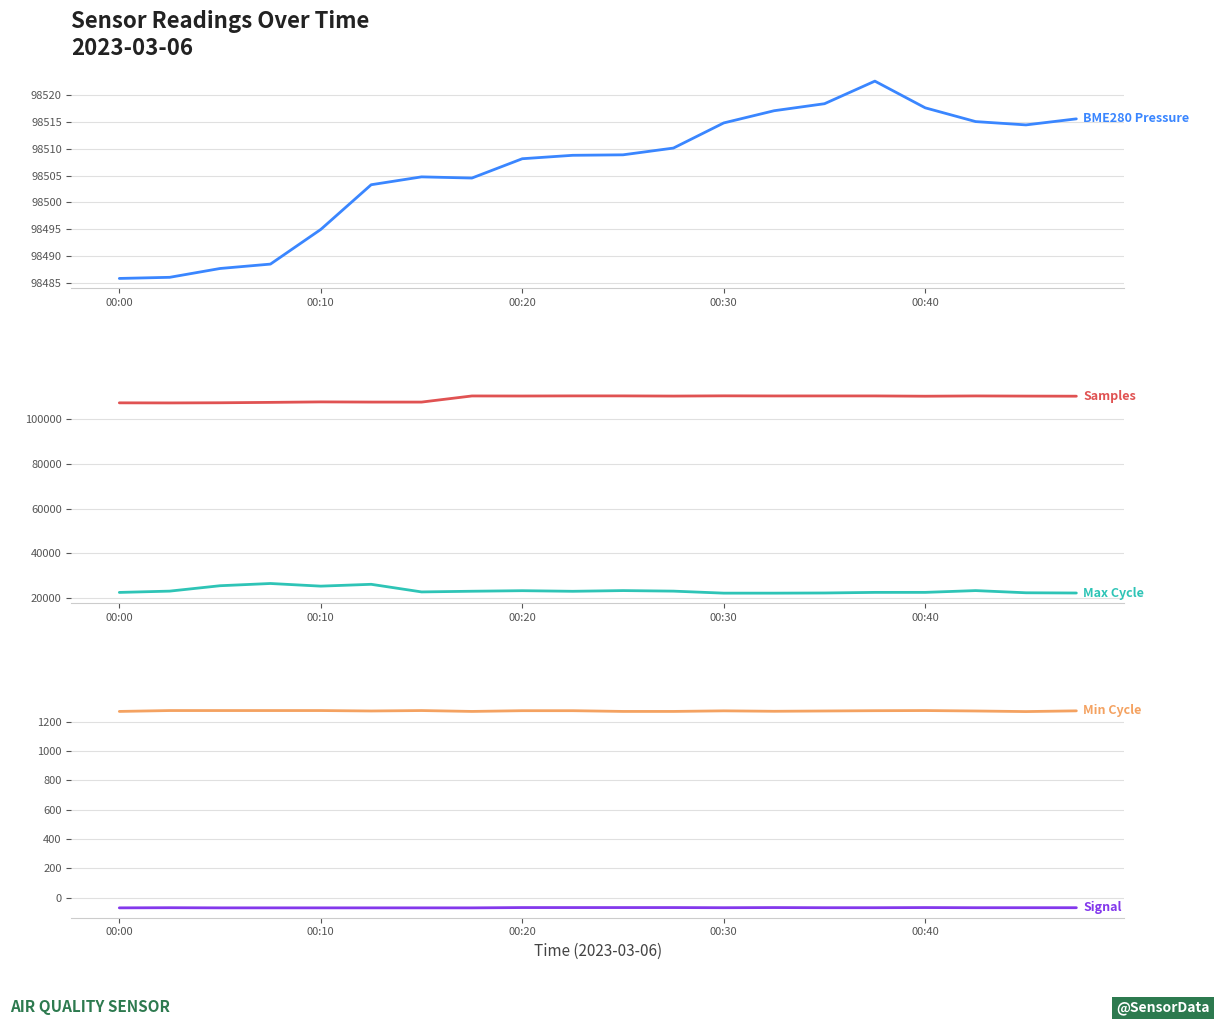

At which category does Min Cycle reach its first local peak?

6